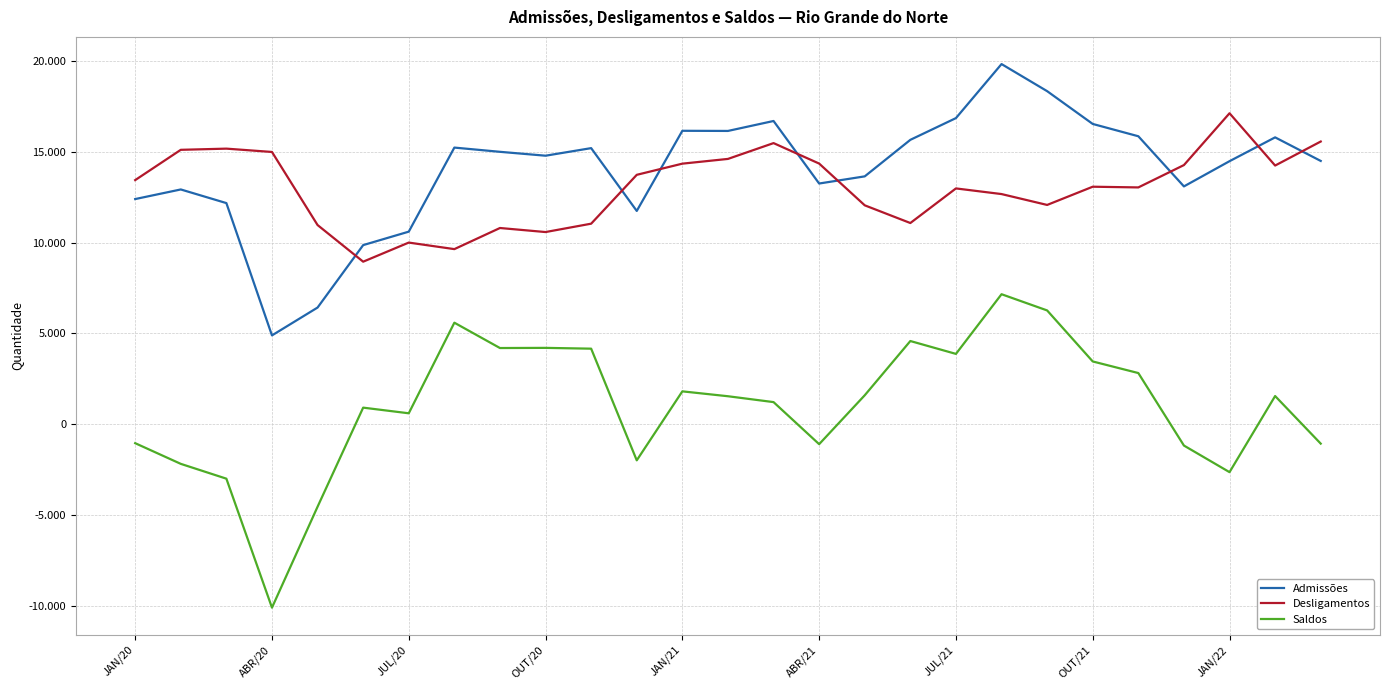

What are all the series names shown in the legend?

Admissões, Desligamentos, Saldos